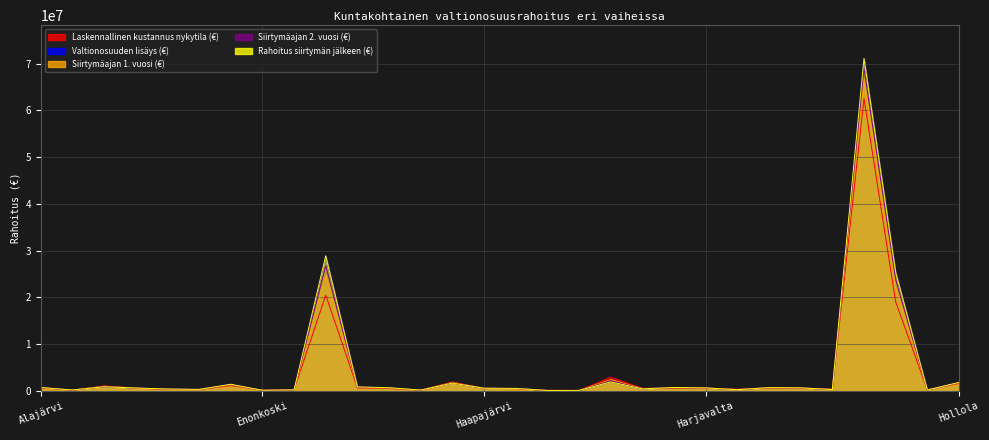

At which category does the chart reach its minimum across all series?

Hailuoto